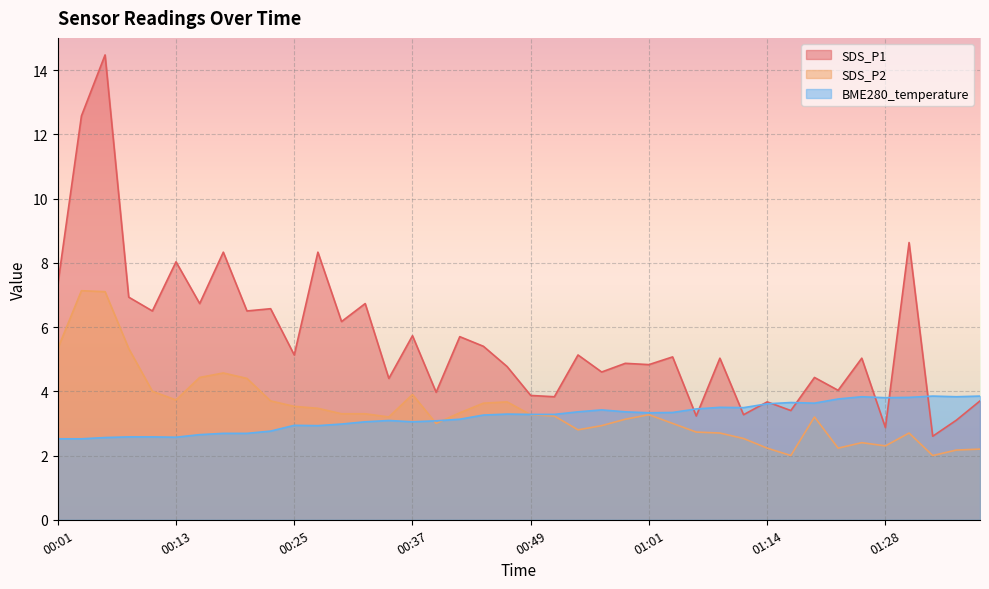

Reading left to right, extract all data points from this chart.

SDS_P1: 7.3	12.6	14.5	6.9	6.5	8.0	6.7	8.3	6.5	6.6	5.1	8.3	6.2	6.7	4.4	5.7	4.0	5.7	5.4	4.8	3.9	3.8	5.1	4.6	4.9	4.8	5.1	3.2	5.0	3.3	3.7	3.4	4.4	4.0	5.0	2.9	8.6	2.6	3.1	3.7
SDS_P2: 5.3	7.1	7.1	5.3	4.0	3.7	4.4	4.6	4.4	3.7	3.5	3.5	3.3	3.3	3.2	3.9	3.0	3.3	3.6	3.7	3.3	3.2	2.8	2.9	3.1	3.3	3.0	2.7	2.7	2.5	2.2	2.0	3.2	2.2	2.4	2.3	2.7	2.0	2.2	2.2
BME280_temperature: 2.5	2.5	2.6	2.6	2.6	2.6	2.6	2.7	2.7	2.8	2.9	2.9	3.0	3.0	3.1	3.0	3.1	3.1	3.3	3.3	3.3	3.3	3.4	3.4	3.4	3.3	3.3	3.5	3.5	3.5	3.6	3.6	3.6	3.8	3.8	3.8	3.8	3.9	3.8	3.9